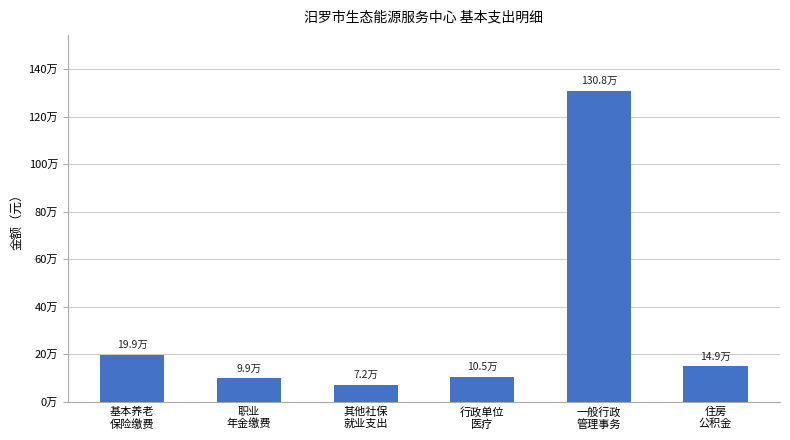

Rank the categories by value from highest to lowest.

一般行政
管理事务, 基本养老
保险缴费, 住房
公积金, 行政单位
医疗, 职业
年金缴费, 其他社保
就业支出